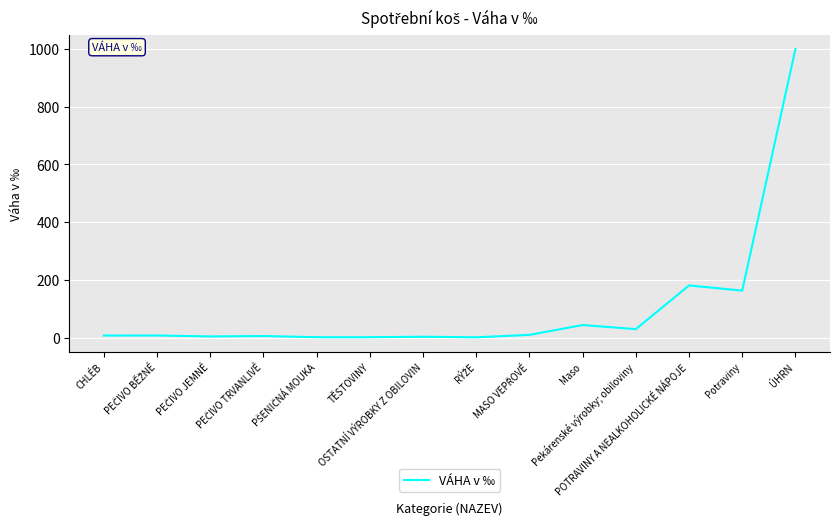

What is the difference between the maximum and minimum values?

999.1